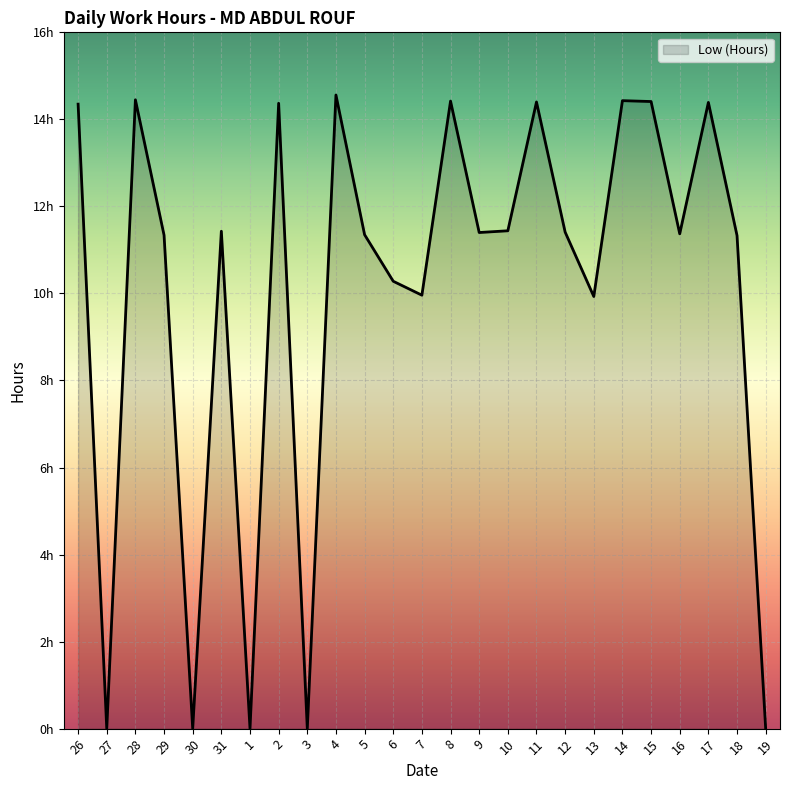

Does the chart have visible grid lines?

Yes